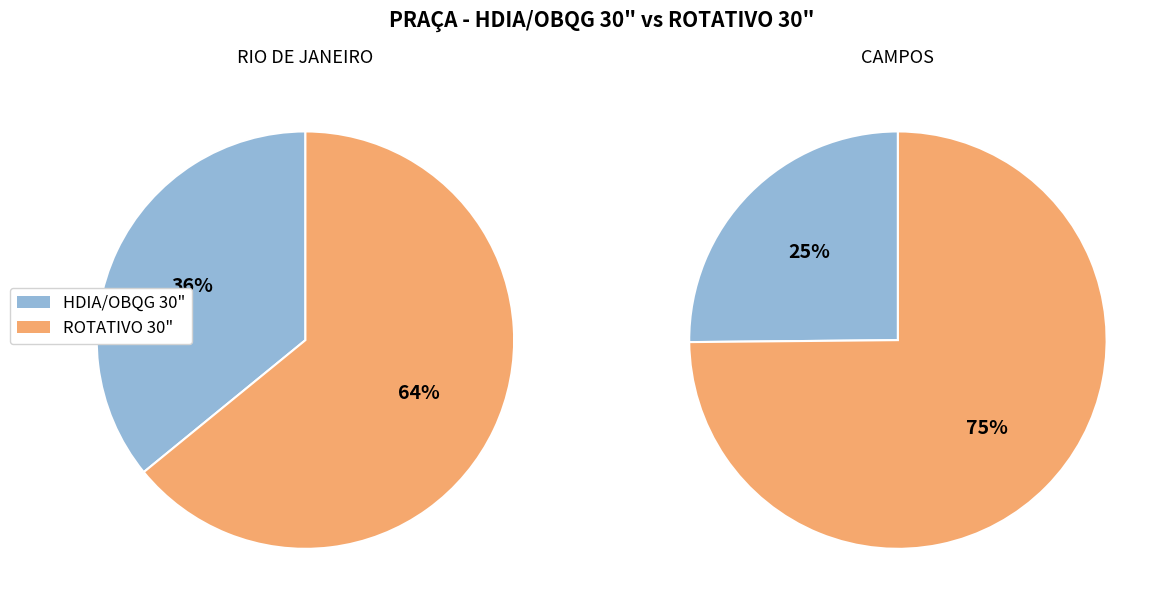

Does any single category account for the majority?

Yes